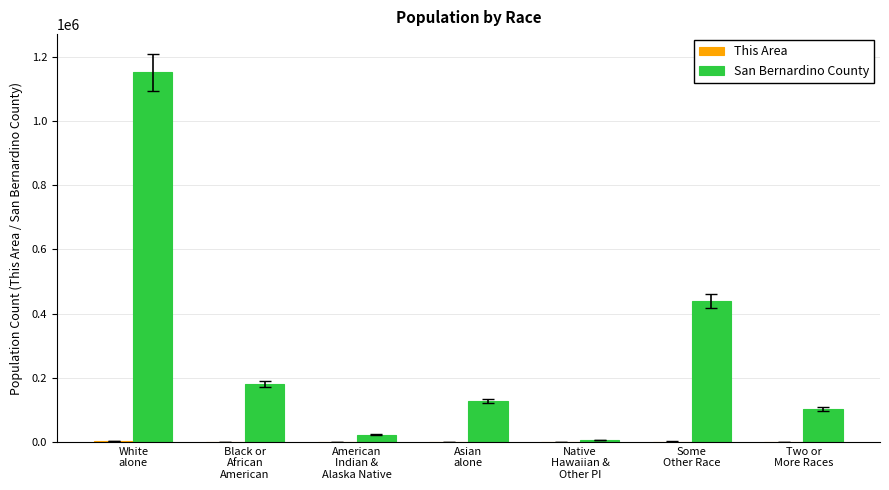

What is the sum of the San Bernardino County values at Native
Hawaiian &
Other PI and Black or
African
American?

188732